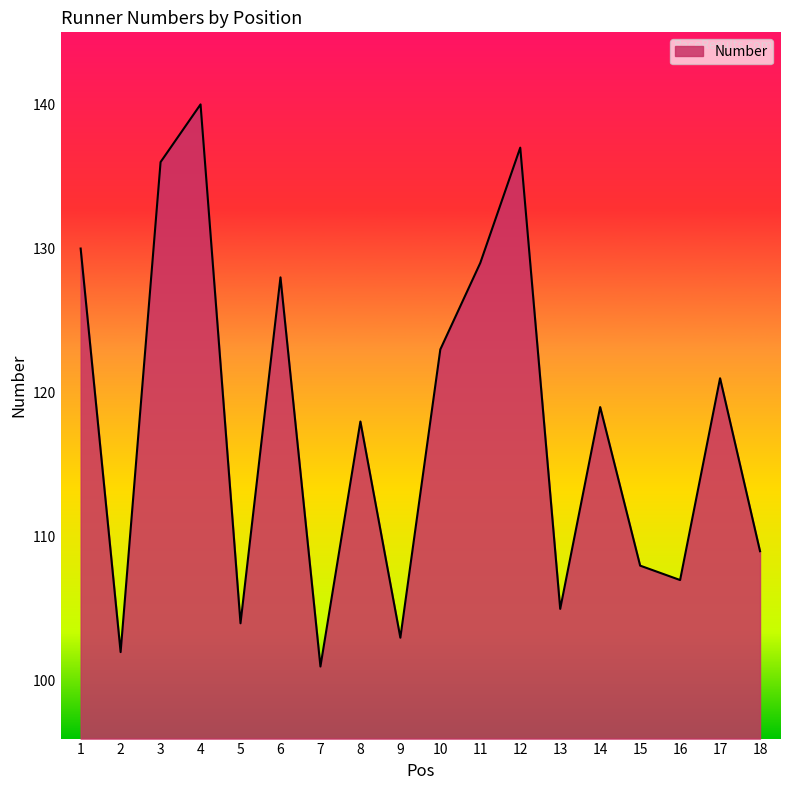

What is the difference between the maximum and minimum values?

39